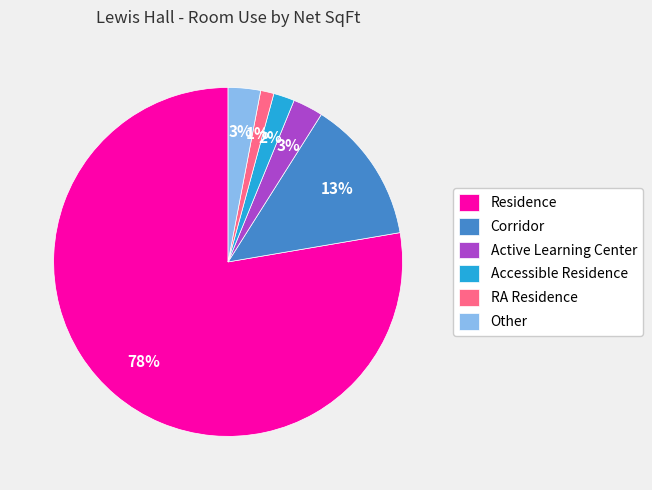

How many slices are in this pie chart?

6